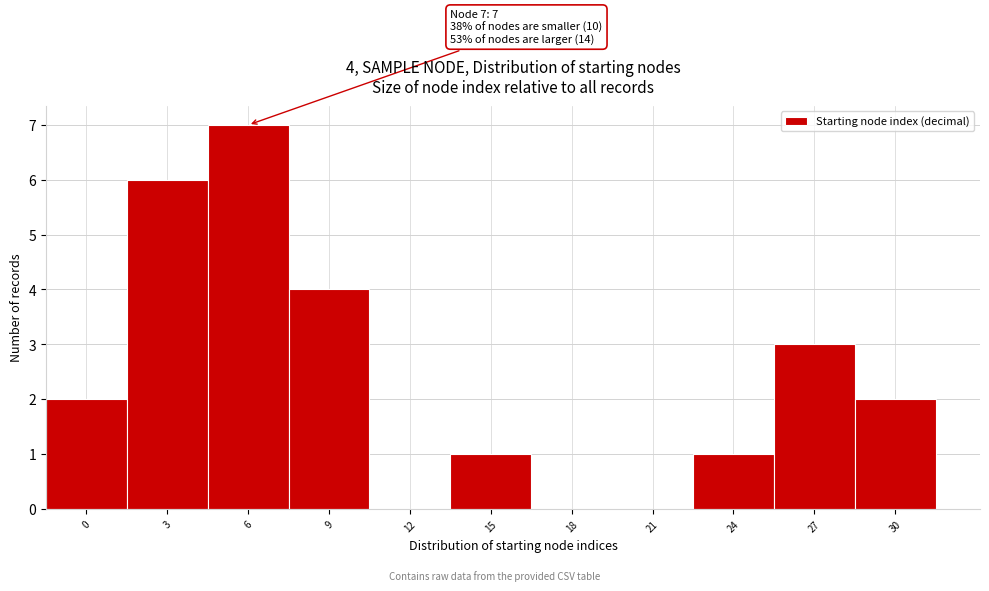

Reading left to right, what are all the values shown in this chart?

0=2	3=6	6=7	9=4	12=0	15=1	18=0	21=0	24=1	27=3	30=2